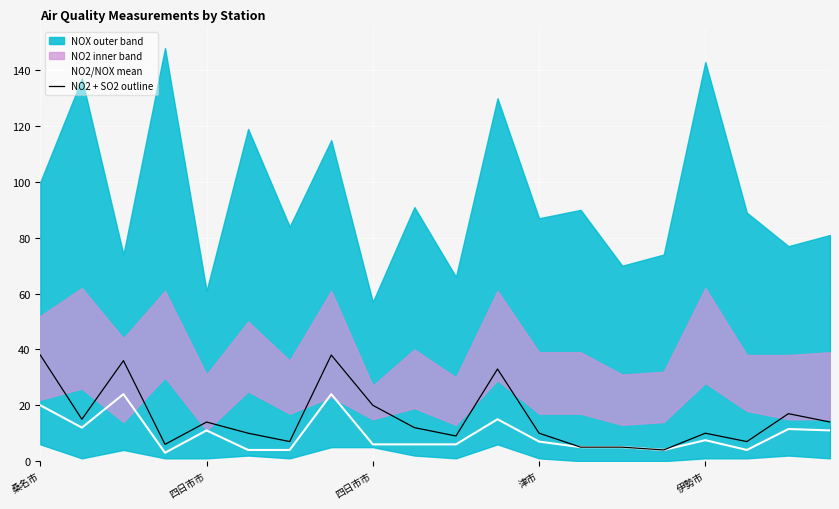

How many categories are shown in the chart?

20